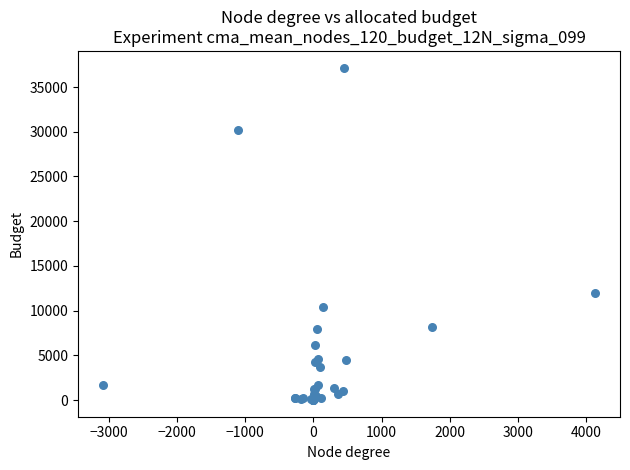

What Y value in the scatter plot is closest to 18586?

11921.5